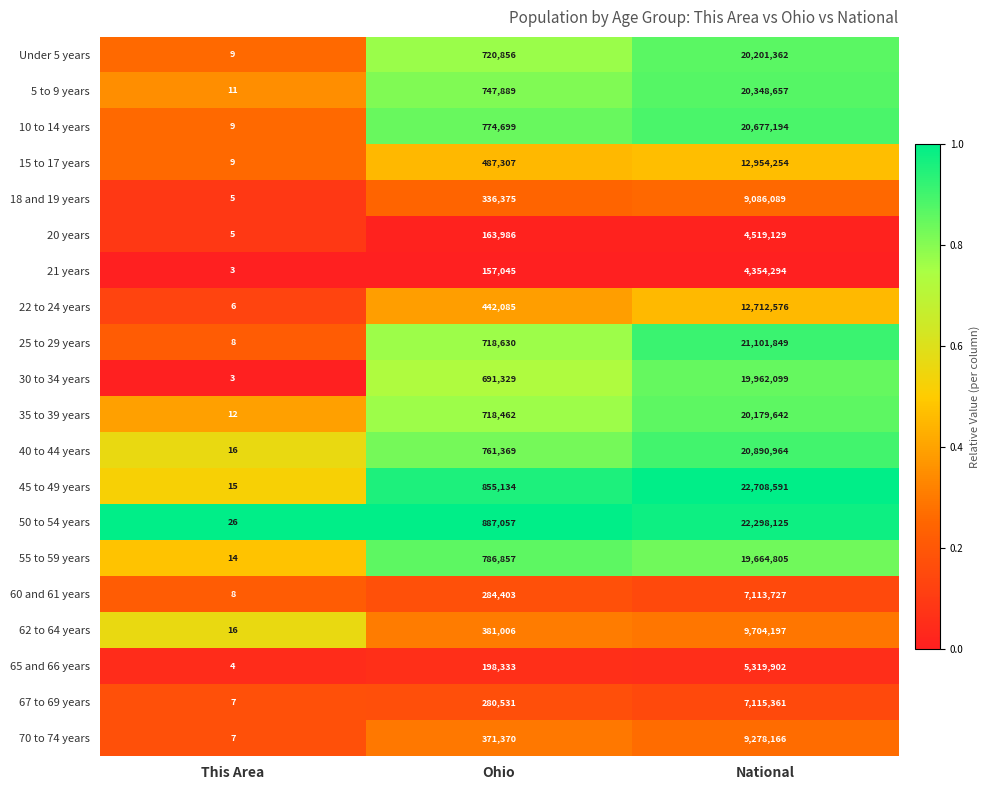

The 62 to 64 years series shows 381006 at Ohio. True or false?

True